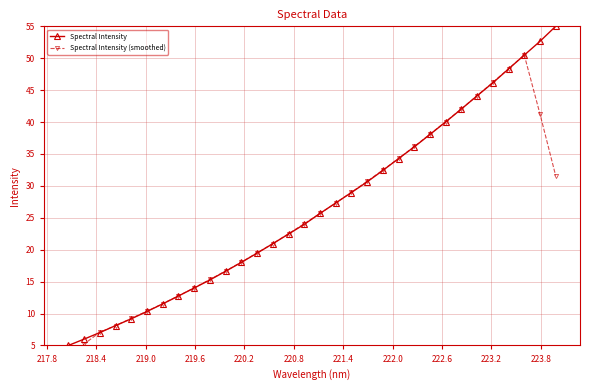

What is the difference between the maximum and minimum values in the Spectral Intensity series?

50.0